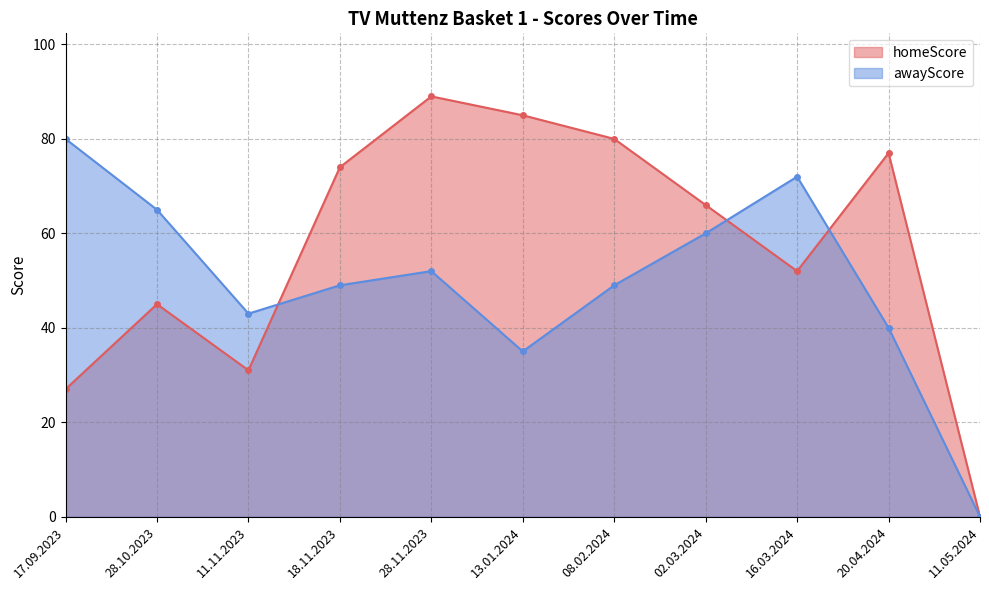

The awayScore series shows 0 at 11.05.2024. True or false?

True